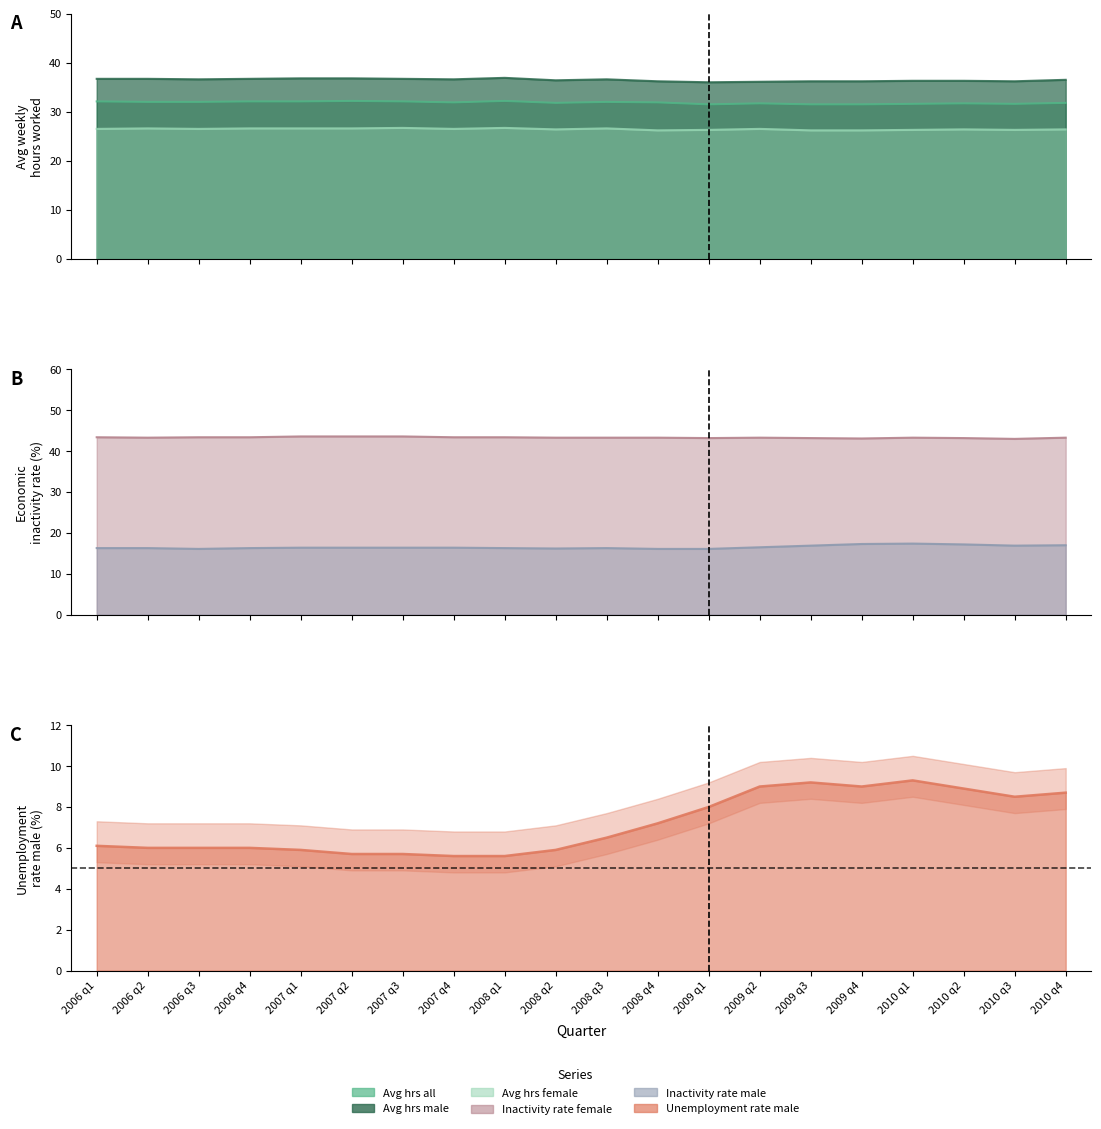

What is the difference between the highest and lowest values at 2007 q3?

37.9